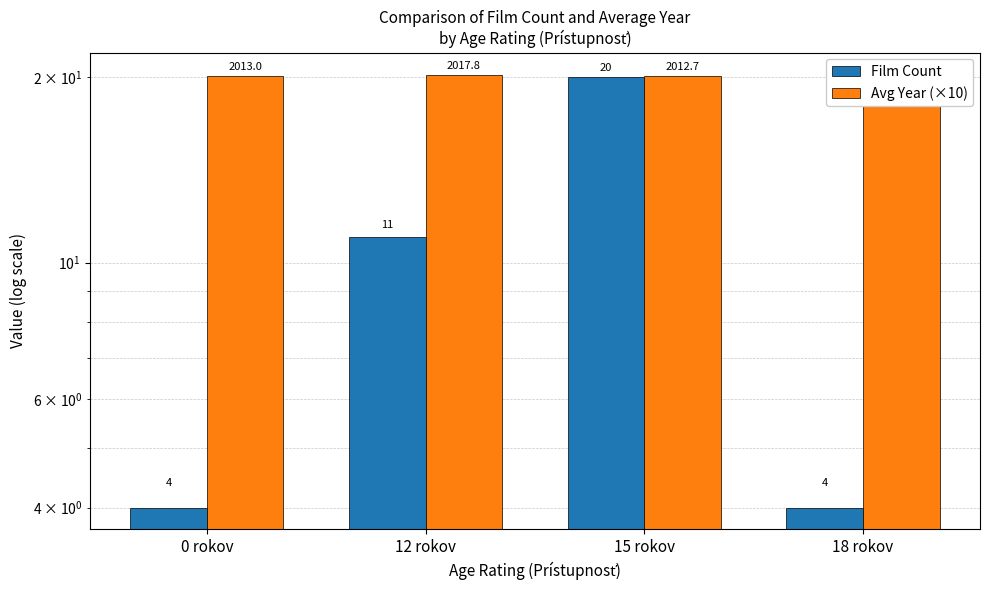

Does the chart contain stacked bars?

No